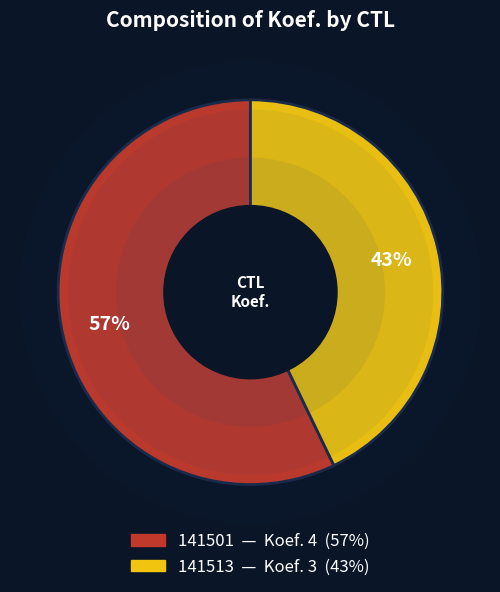

Count the number of slices in the pie.

2